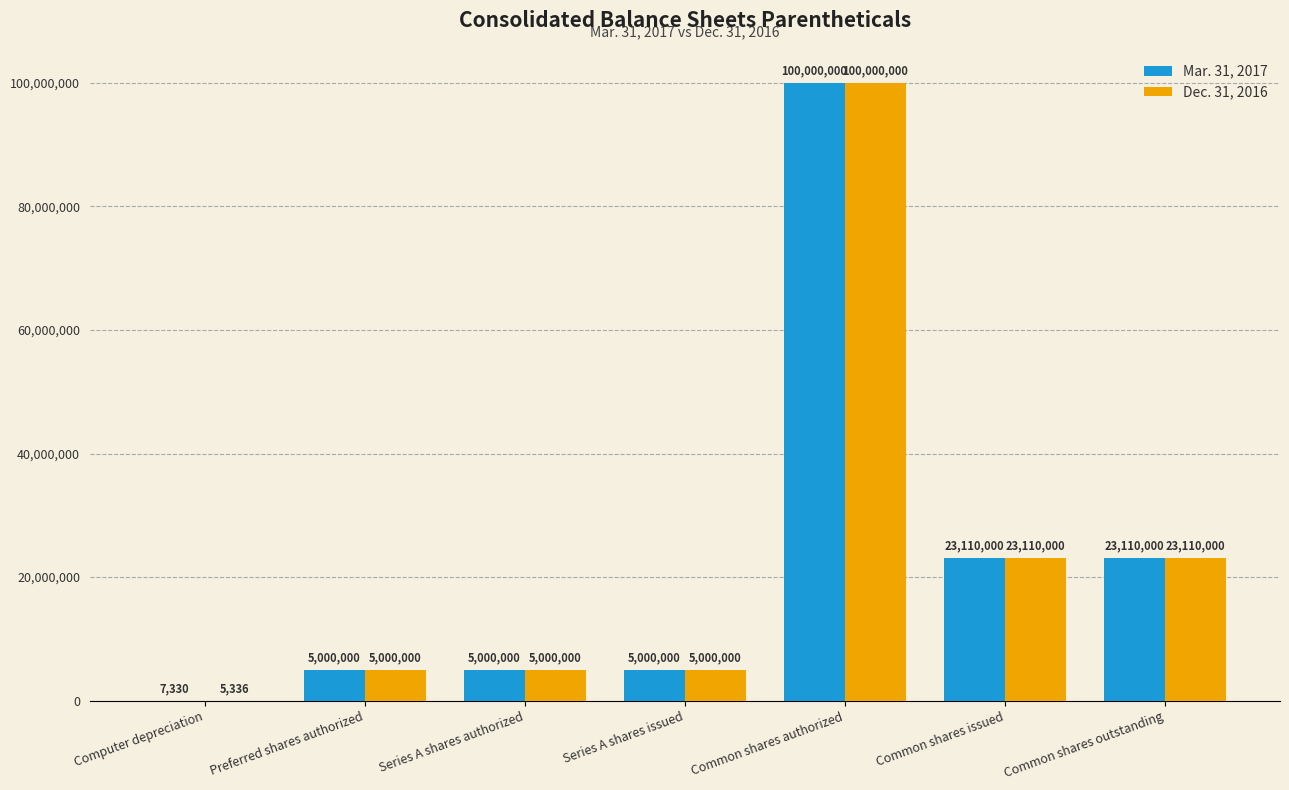

Is the value of Dec. 31, 2016 at Computer depreciation greater than the value of Mar. 31, 2017 at Series A shares issued?

No